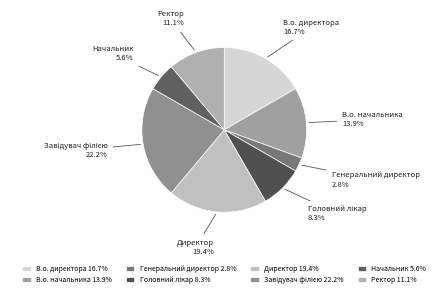

Approximately how many times larger is the value at Ректор compared to Генеральний директор?

4.0